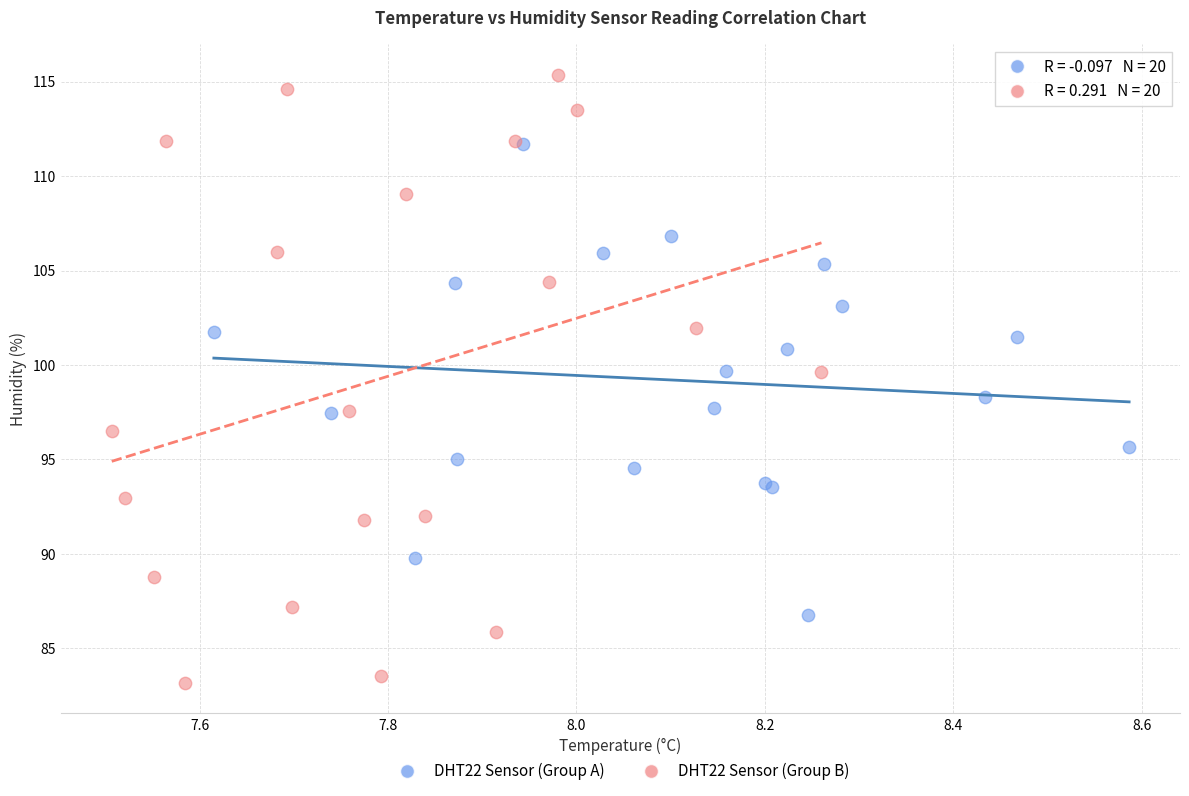

Which series has the largest Y range (max minus min)?

DHT22 Sensor (Group B)